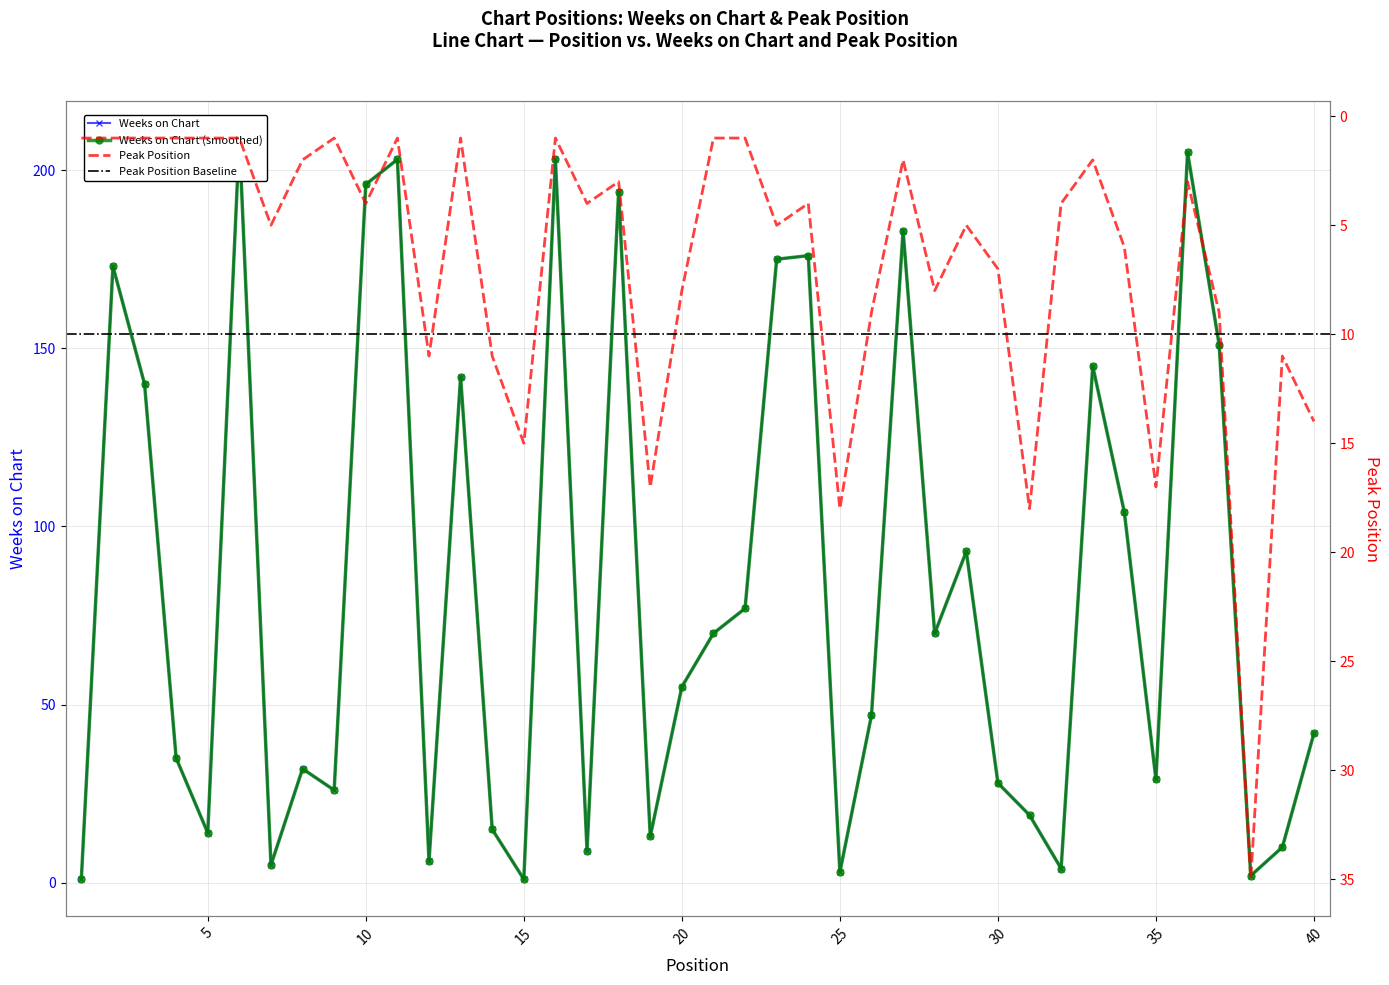

What is the spread (max minus min) of values at 20?

47